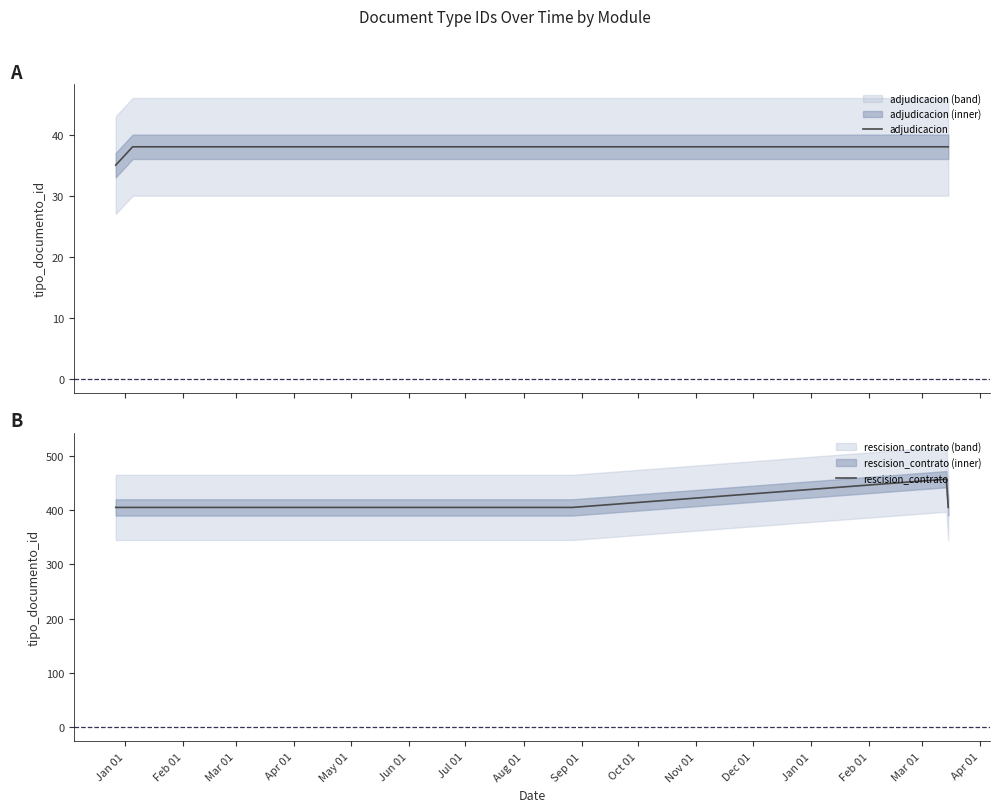

Which series has the largest range (max minus min)?

rescision_contrato